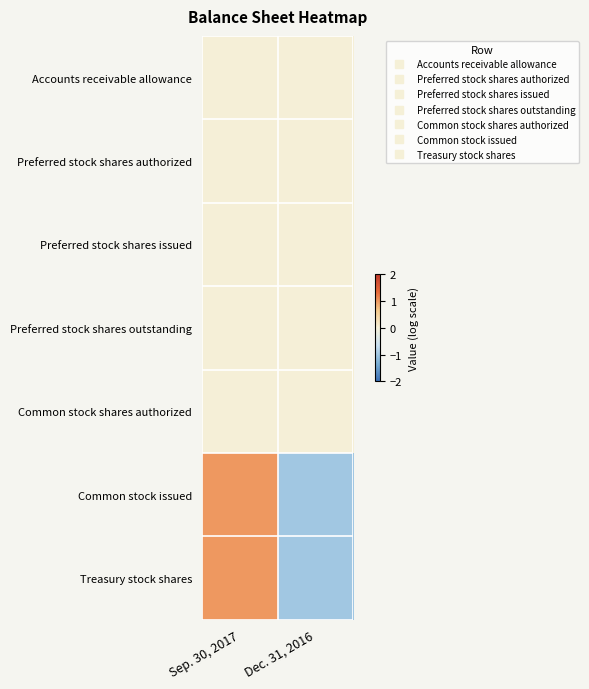

Rank the series at Sep. 30, 2017 from lowest to highest value.

Accounts receivable allowance, Preferred stock shares authorized, Preferred stock shares issued, Preferred stock shares outstanding, Common stock shares authorized, Common stock issued, Treasury stock shares